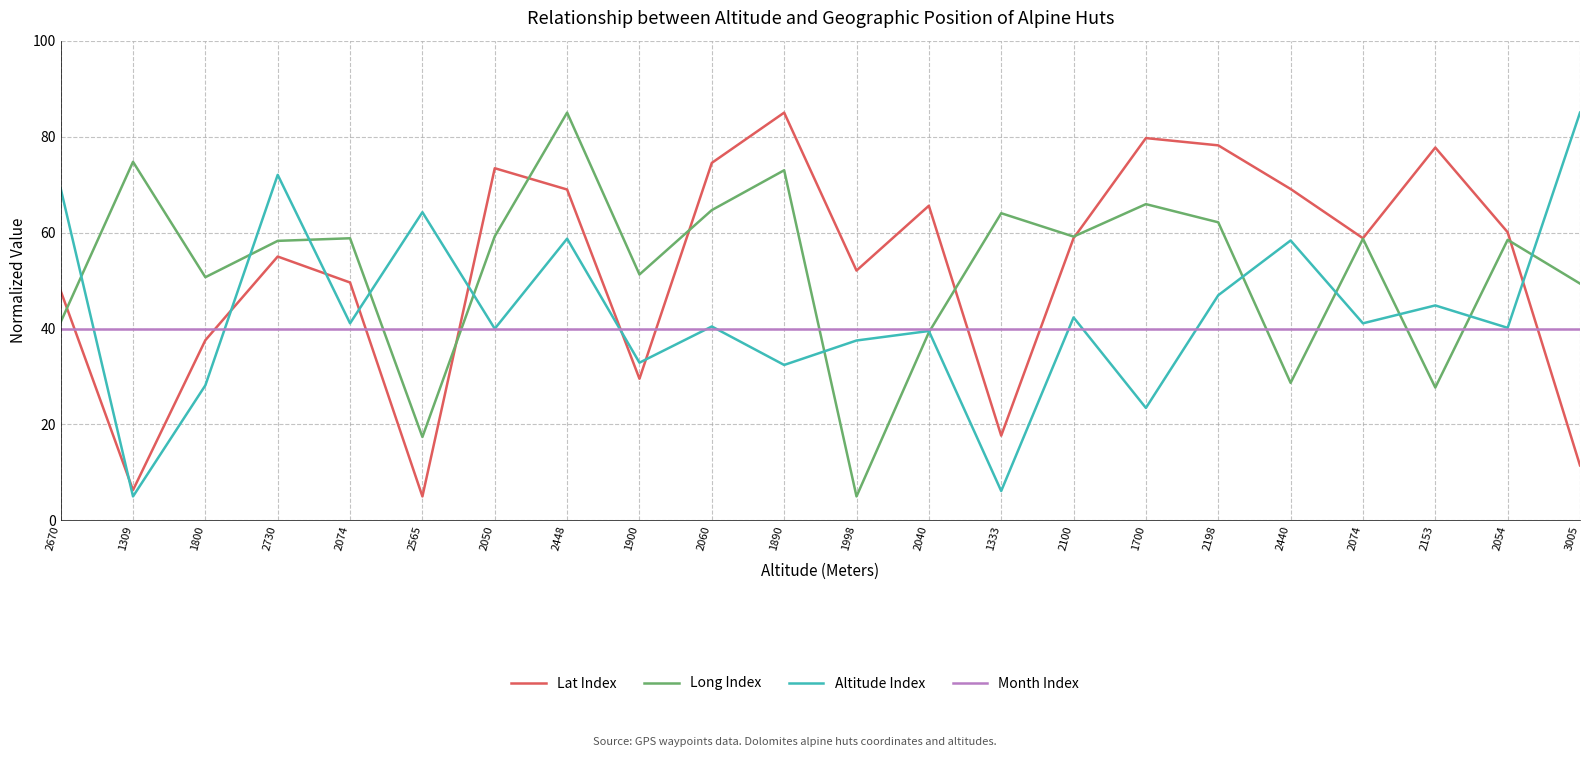

Is this an area chart (filled region under the line)?

No